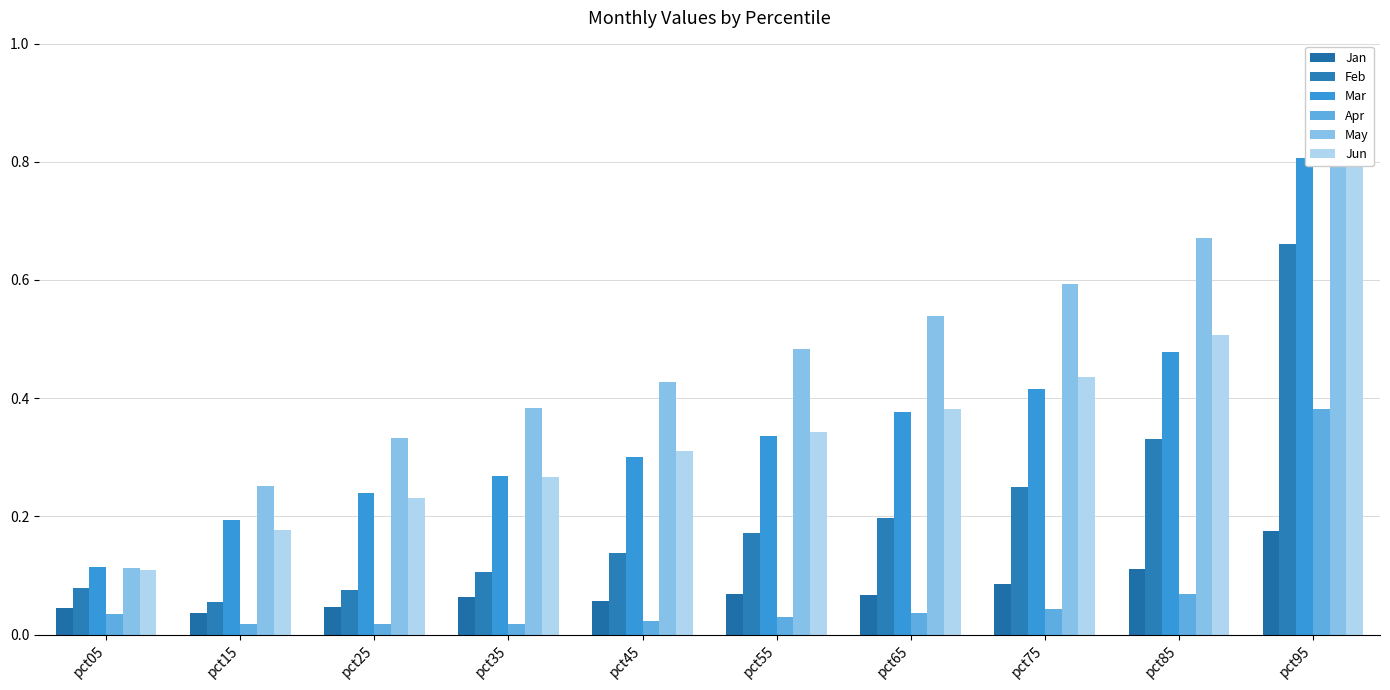

What is the total value across all series at pct45?

1.3